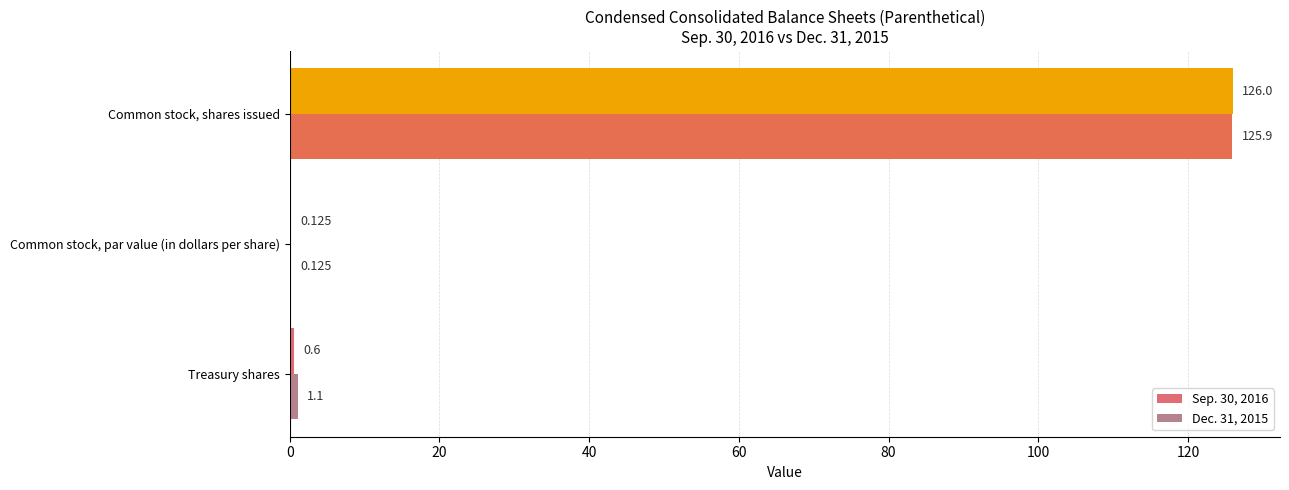

Is the value of Dec. 31, 2015 at Treasury shares greater than the value of Sep. 30, 2016 at Treasury shares?

Yes